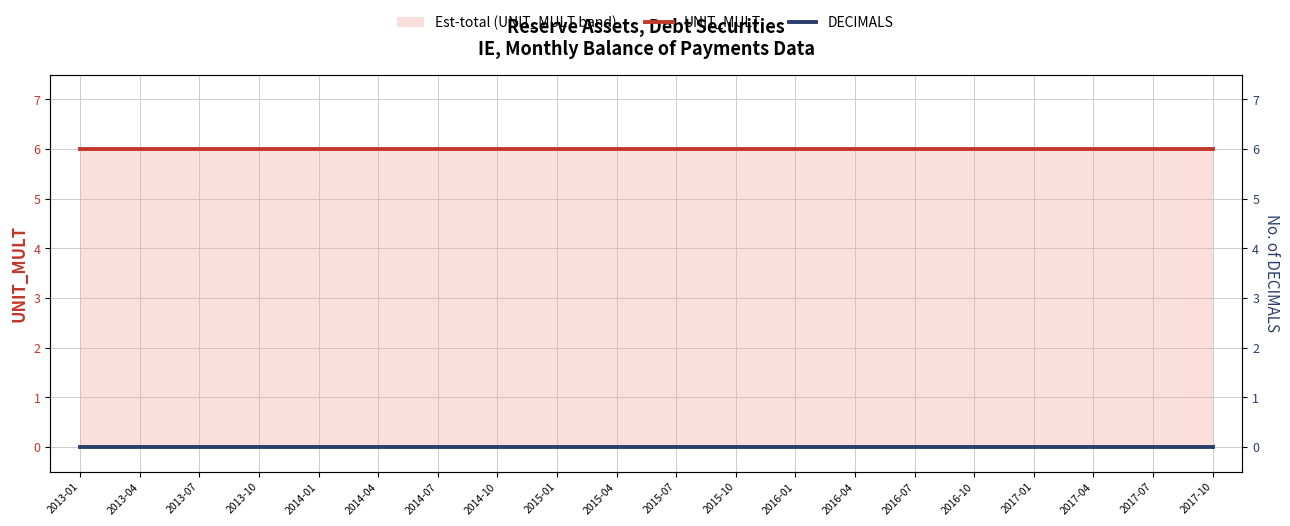

What is the greatest value displayed?

6